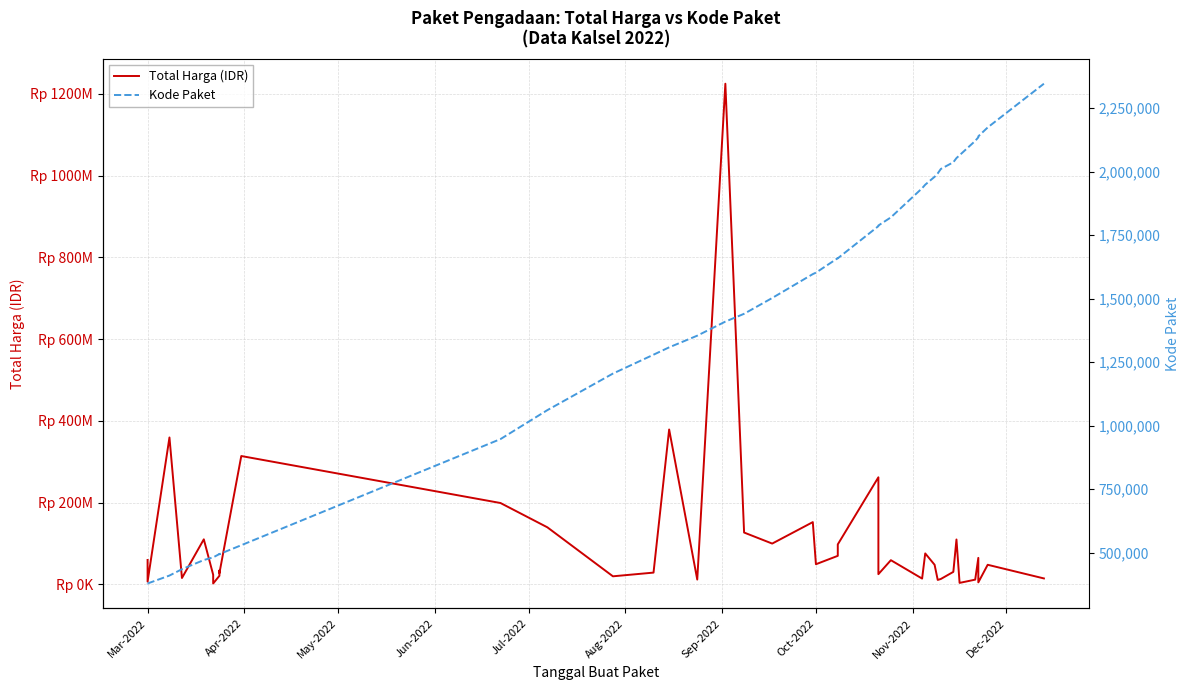

True or false: Total Harga (IDR) and Kode Paket cross at least once.

False